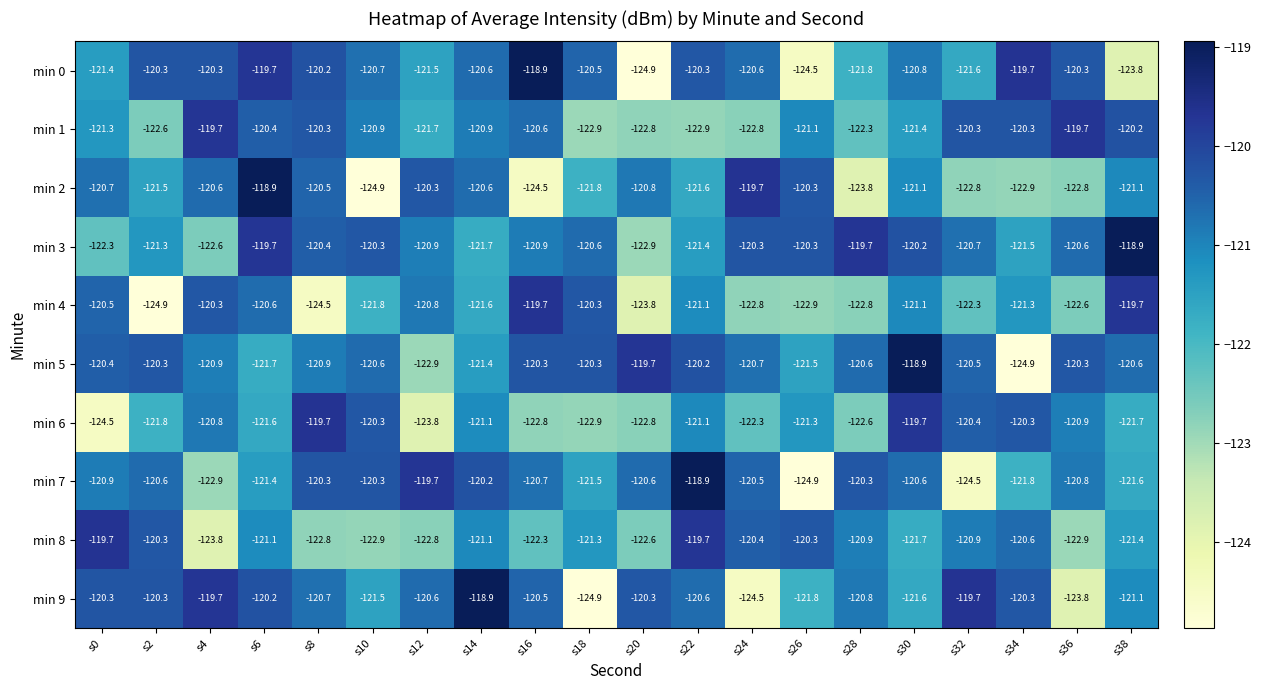

Is it true that min 1 equals -50.4 at s2?

False